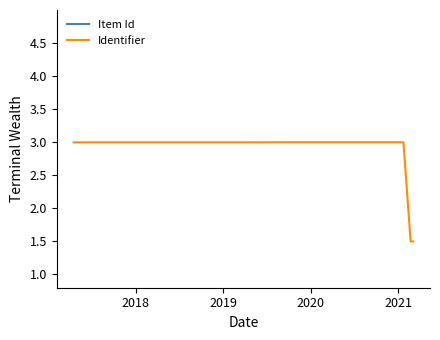

What is the maximum value for Identifier?

3.0